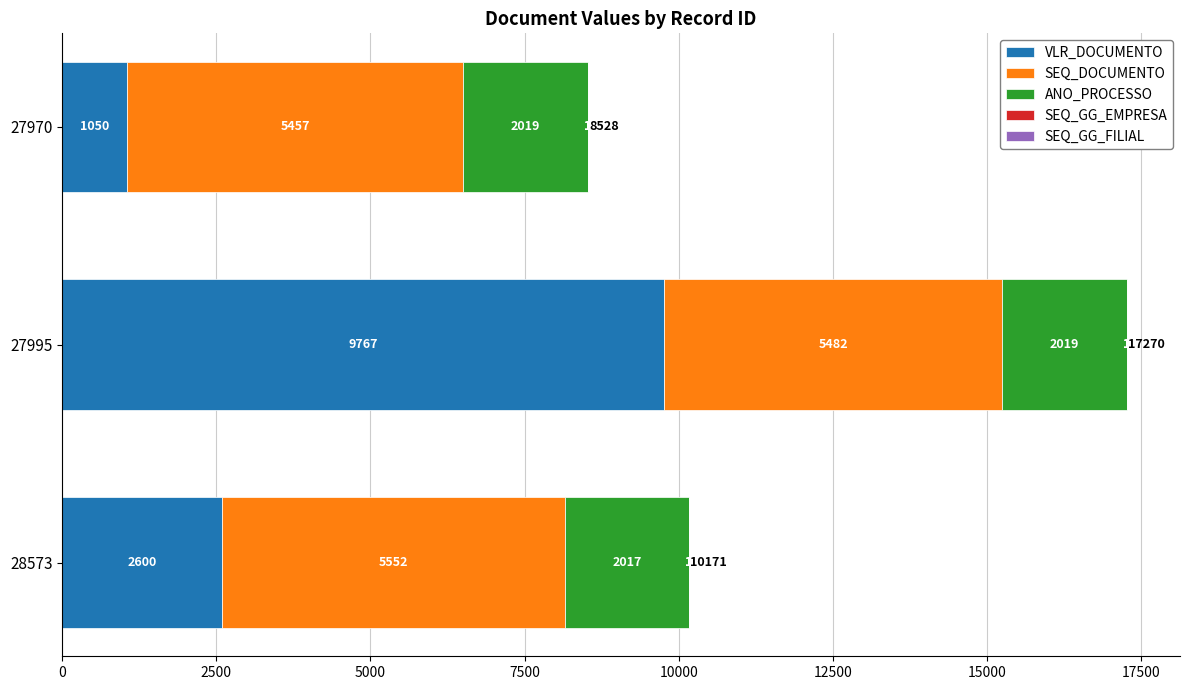

The VLR_DOCUMENTO series shows 3789.7 at 28573. True or false?

False